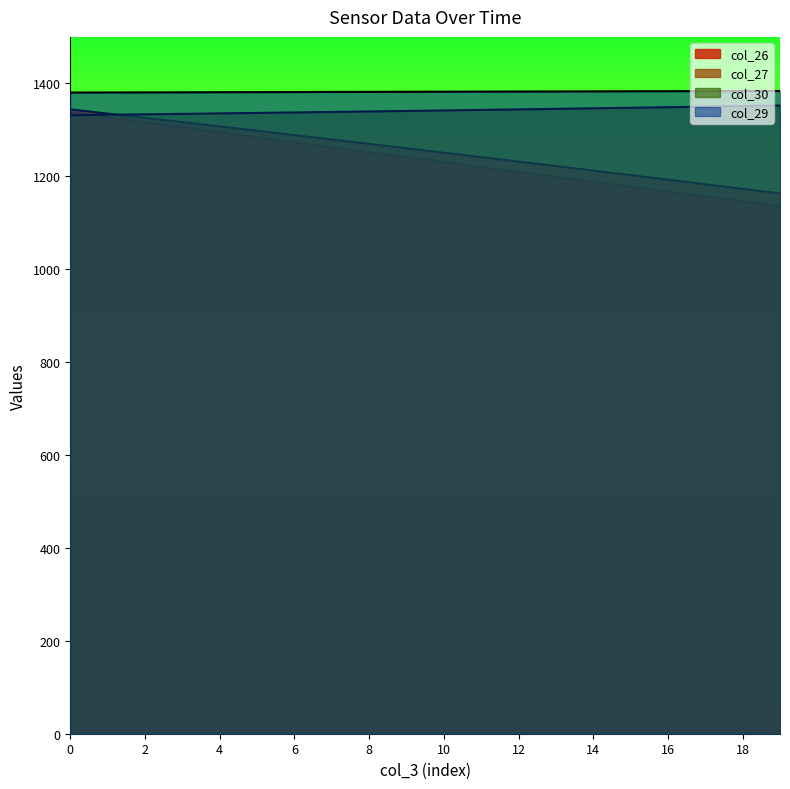

Which has a higher value, 18 or 4?

4